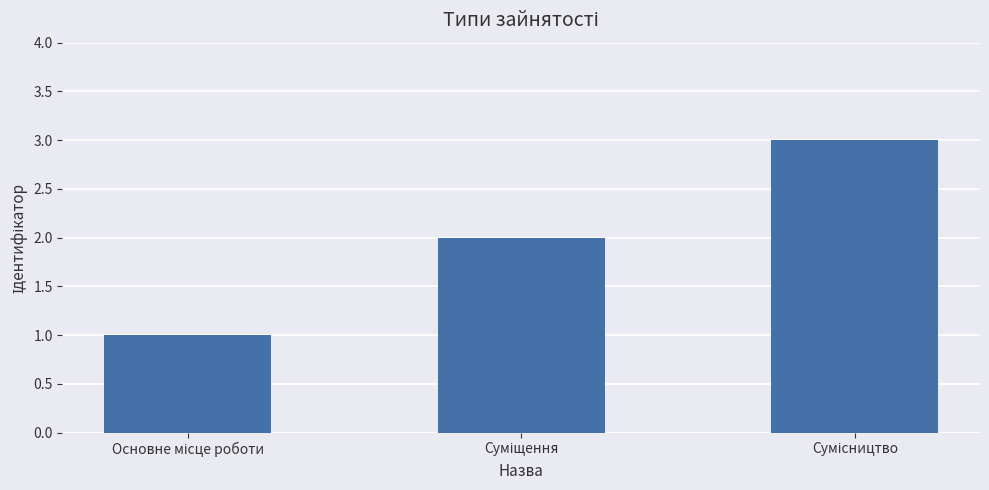

What is the sum of all values?

6